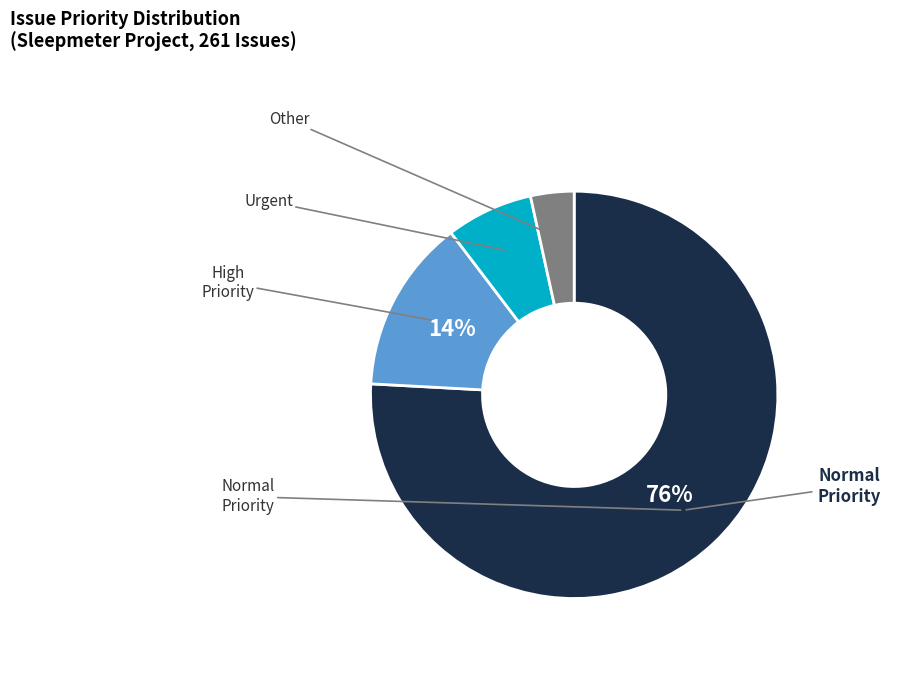

How many segments does this pie chart have?

4